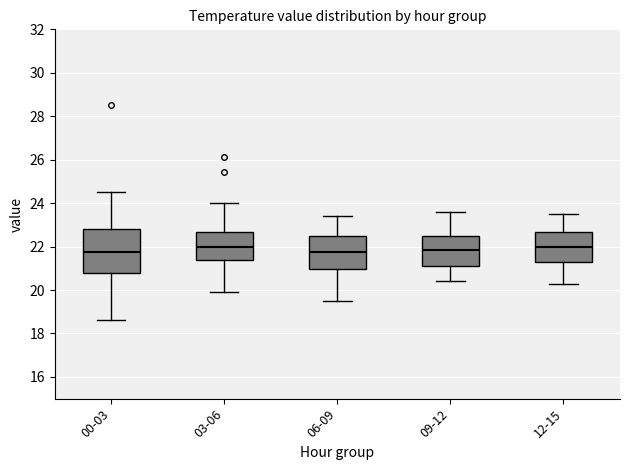

Reading left to right, transcribe this box plot: for each box, give where its median line is, the range the box spans, and where its two whiskers end, as read against the y-axis. The values are not printed on the chart, so give them approximately, as read against the axis.

00-03: median 21.8, box 20.8 to 22.8, whiskers 18.6 to 24.6
03-06: median 22.0, box 21.4 to 22.6, whiskers 20.0 to 24.0
06-09: median 21.8, box 21.0 to 22.4, whiskers 19.6 to 23.4
09-12: median 21.8, box 21.2 to 22.4, whiskers 20.4 to 23.6
12-15: median 22.0, box 21.4 to 22.6, whiskers 20.4 to 23.6